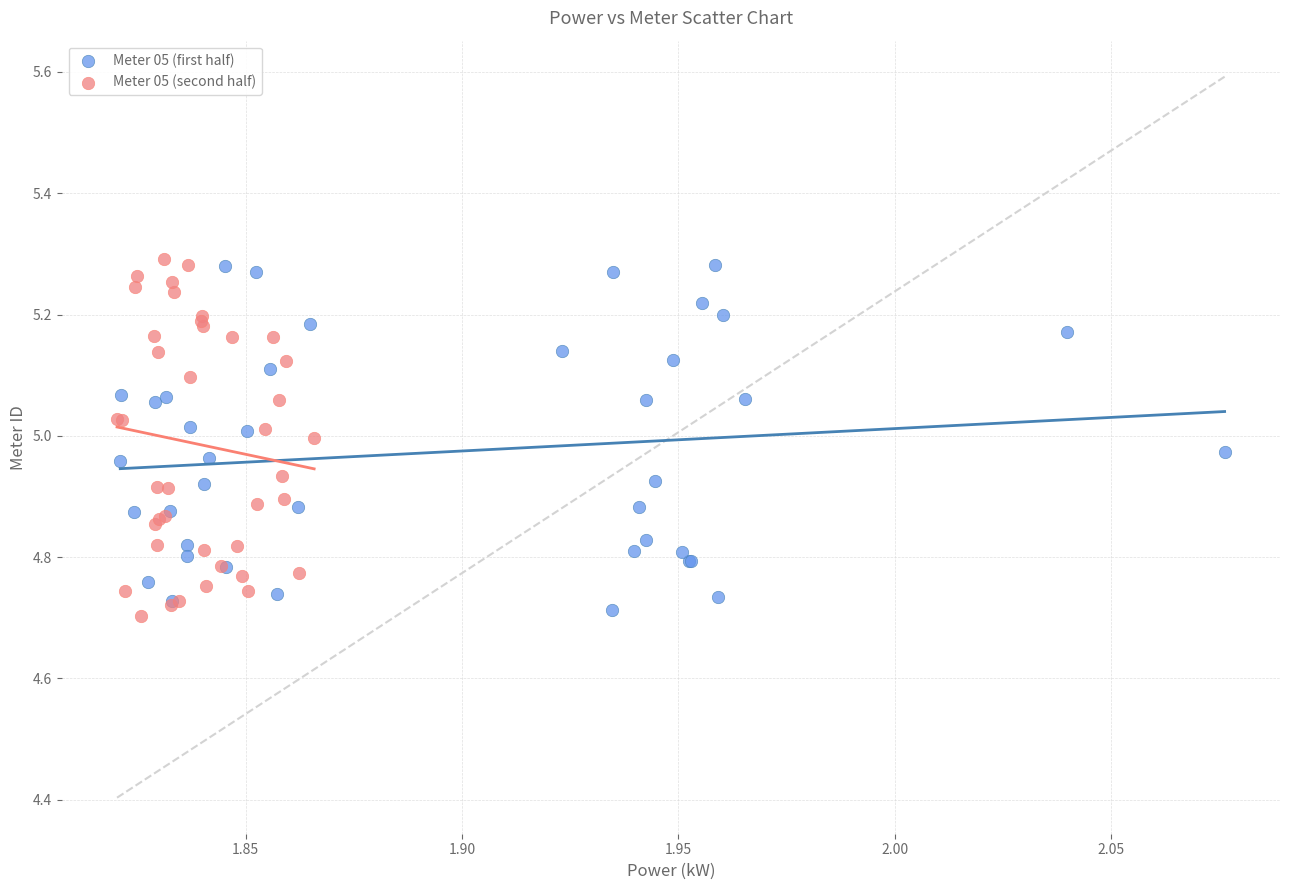

What are all the series names shown in the legend?

Meter 05 (first half), Meter 05 (second half)